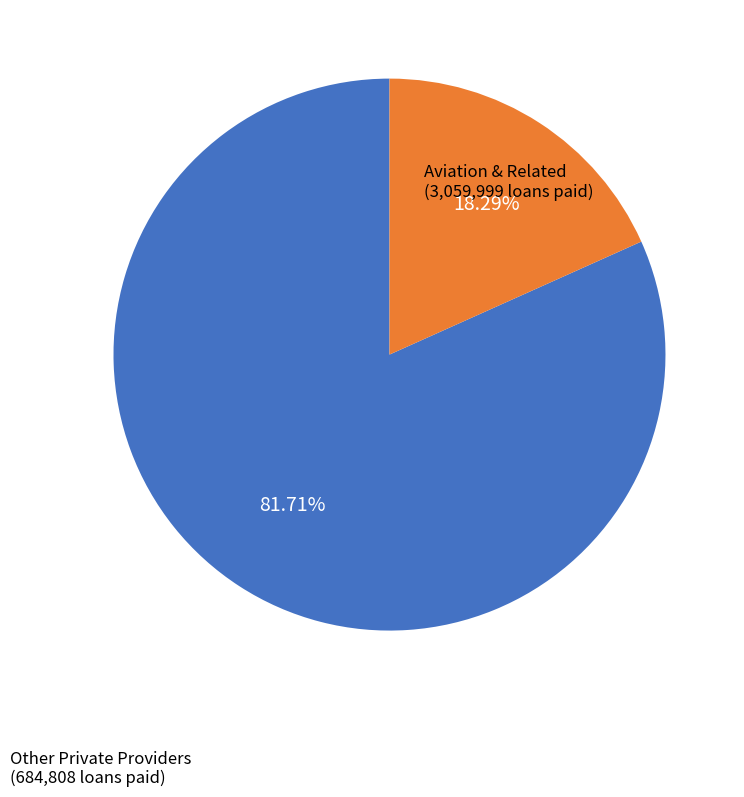

How many segments does this pie chart have?

2